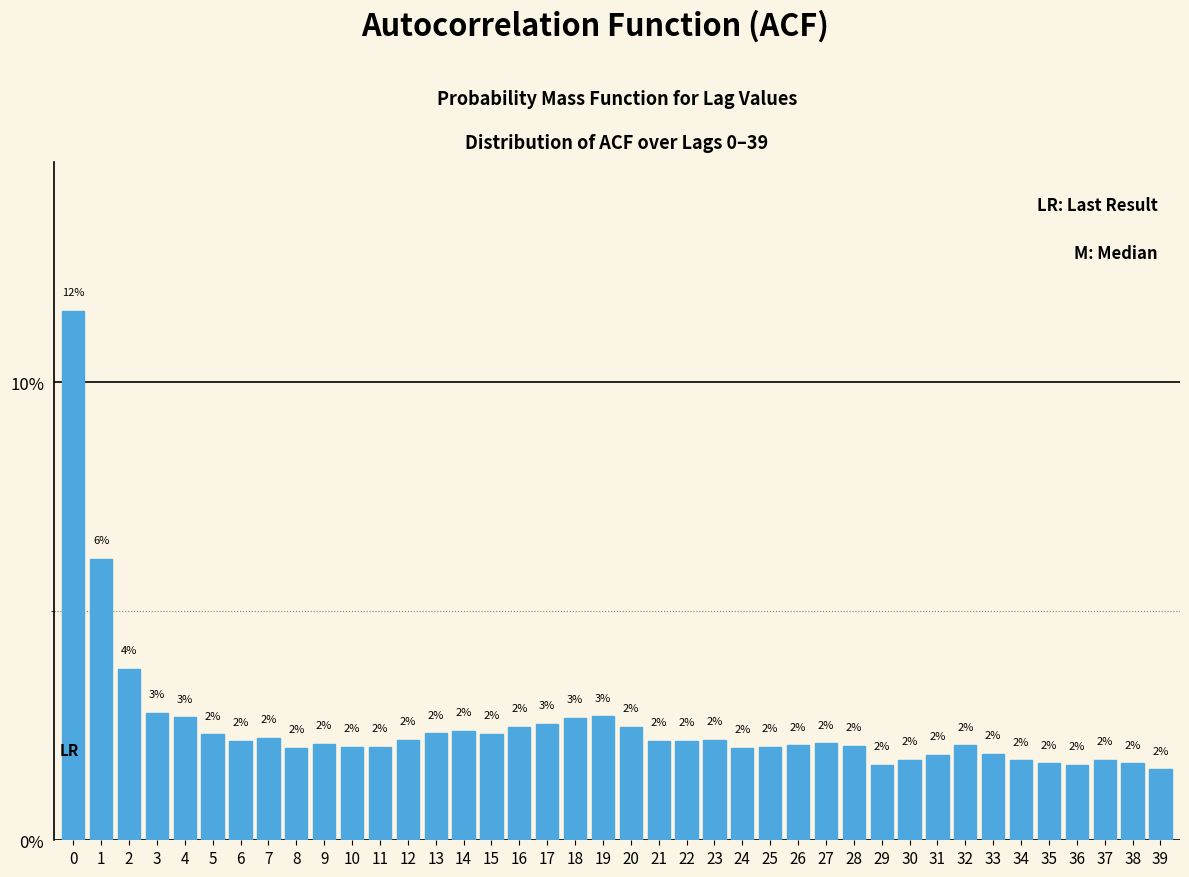

Are the bars horizontal?

No